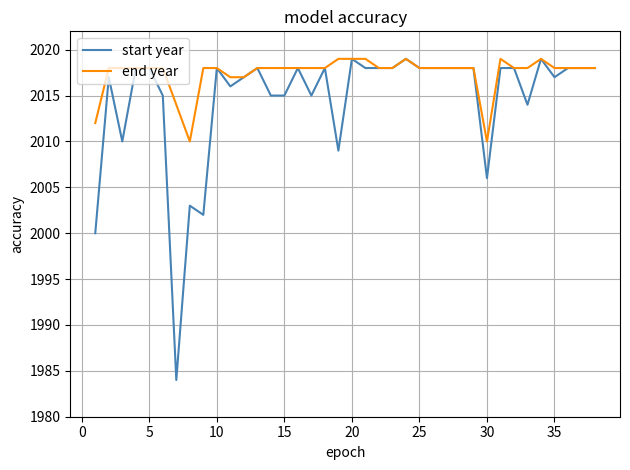

Which series has the largest range (max minus min)?

start year